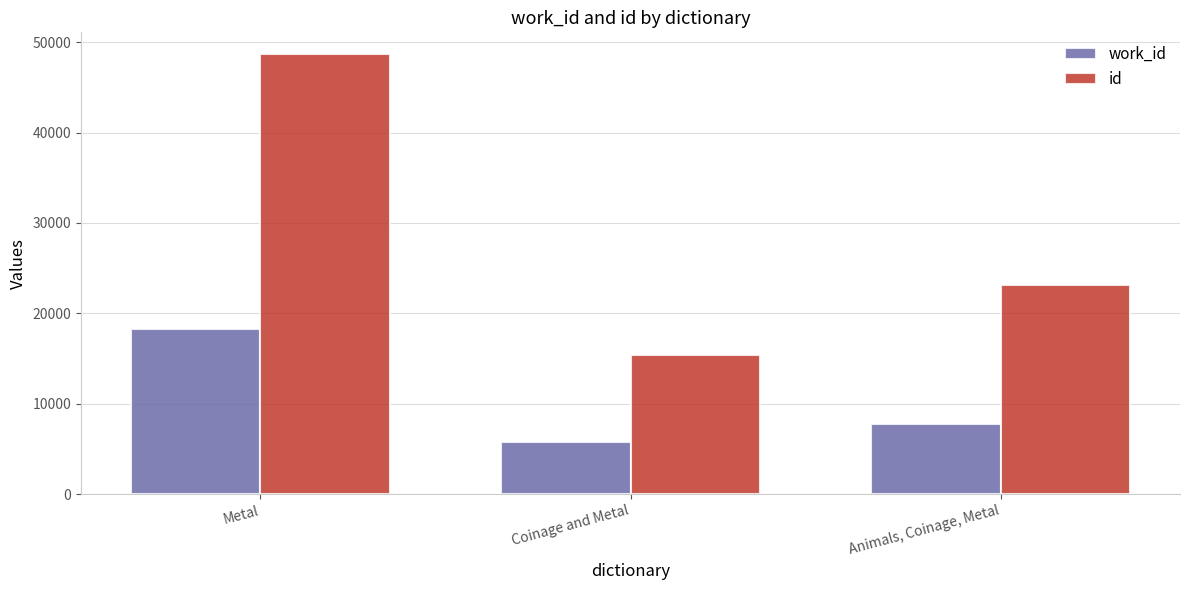

At which label does work_id first exceed 7743?

Metal